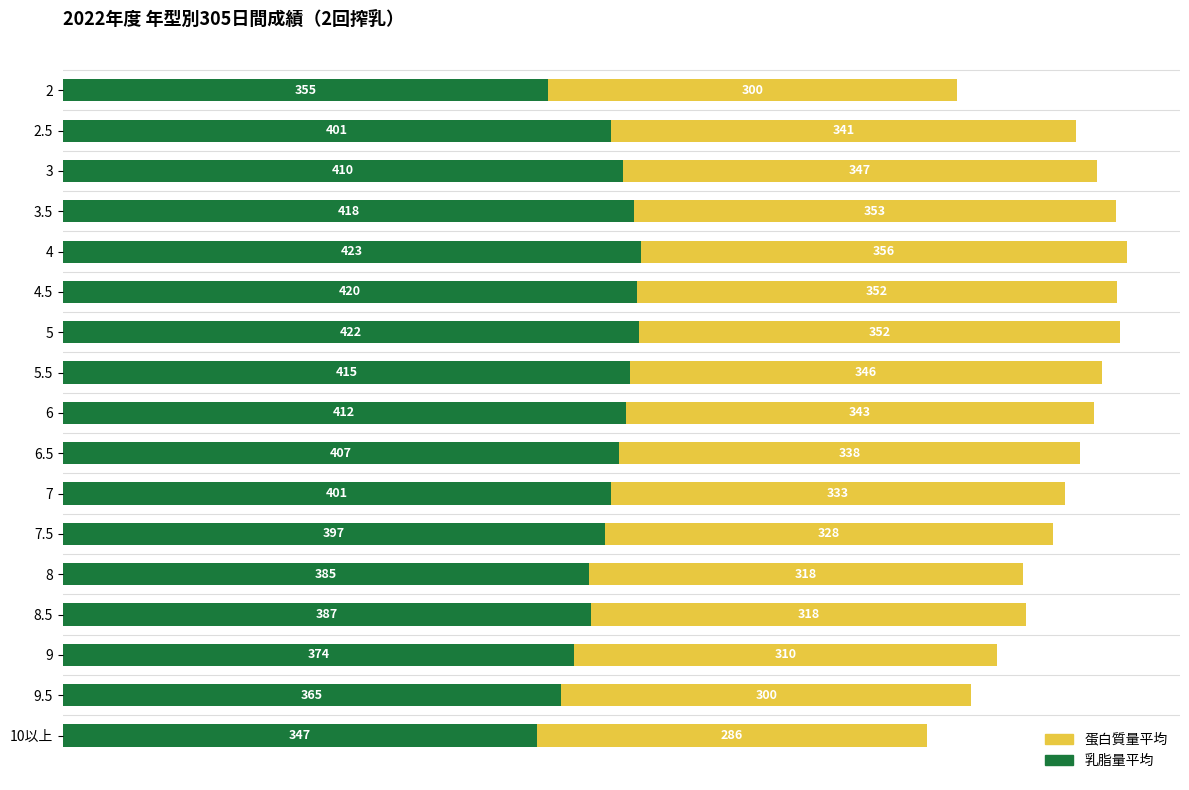

What is the total value across all series at 2.5?

742